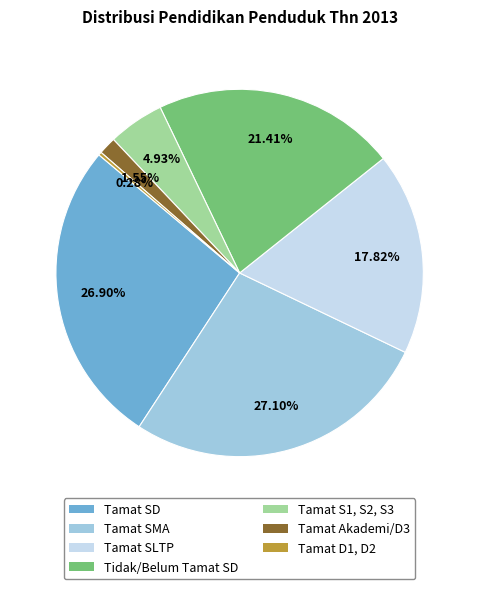

True or false: Tamat D1, D2 accounts for 0% of the total.

True